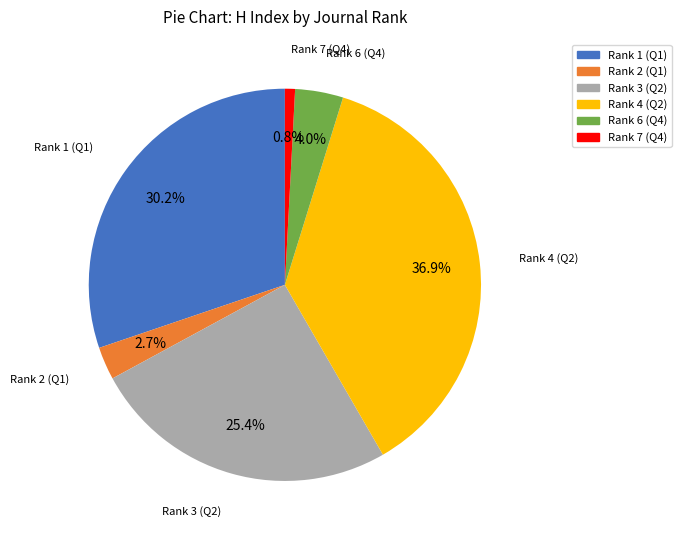

Does any single category account for the majority?

No